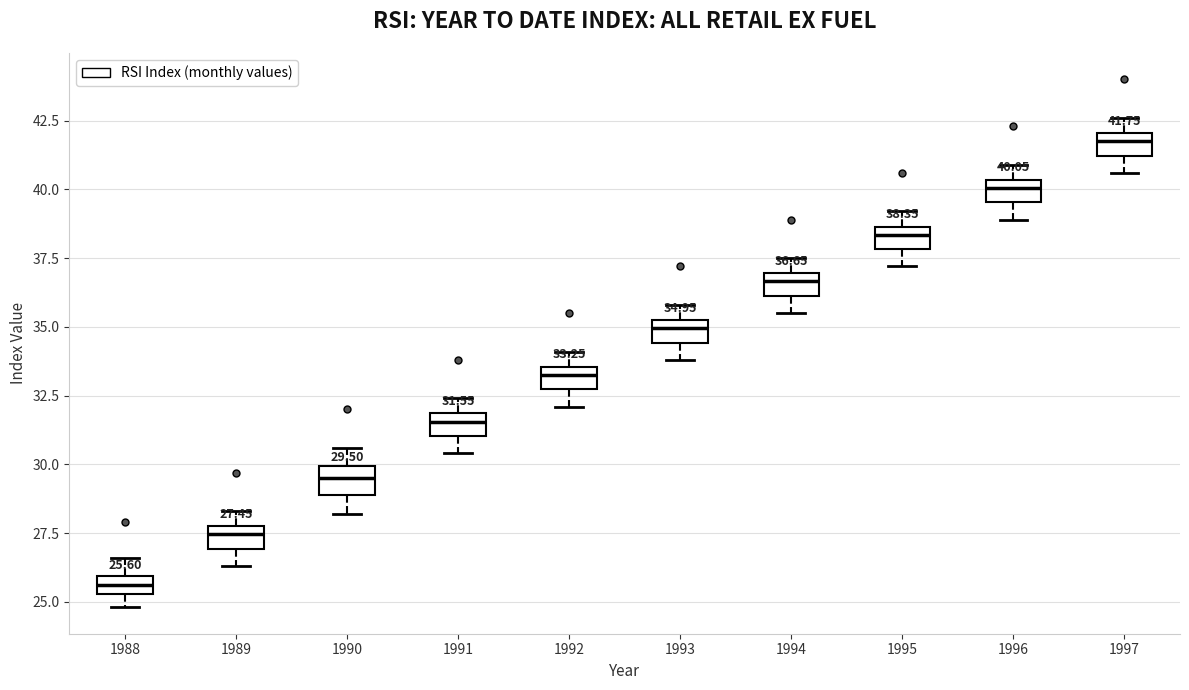

Which box's median line is the lowest?

1988